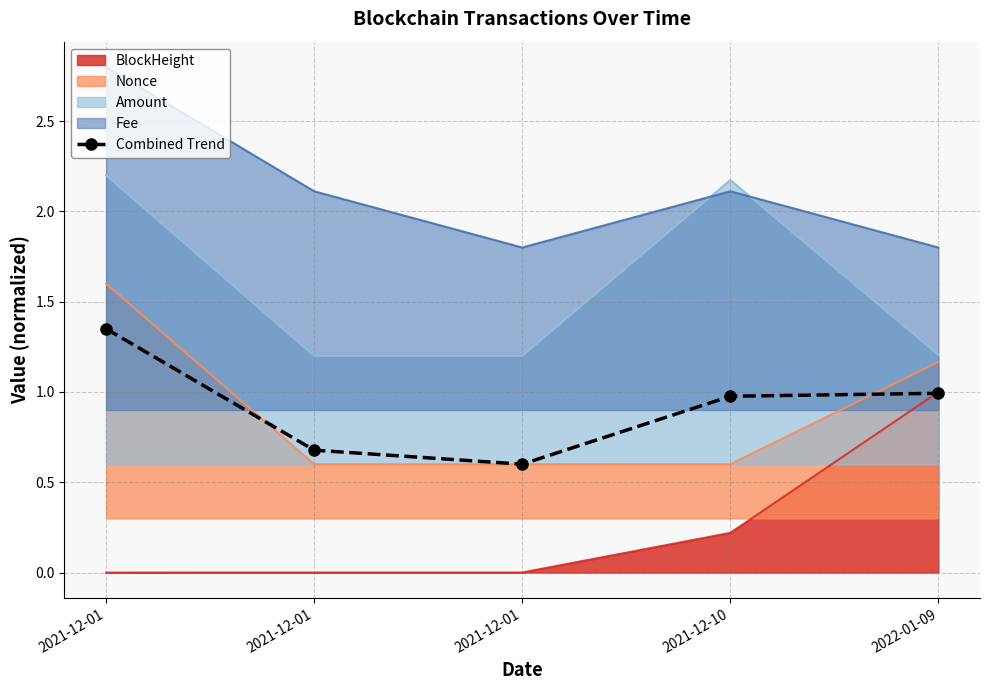

True or false: there are more than 1 points higher than both neighbors.

False